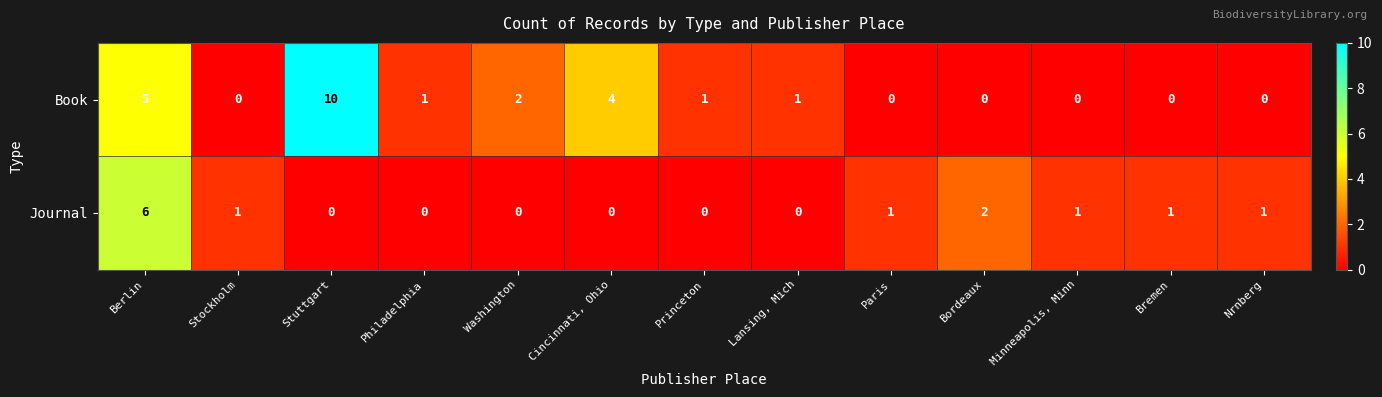

List the series in order of their peak value, highest first.

Book, Journal